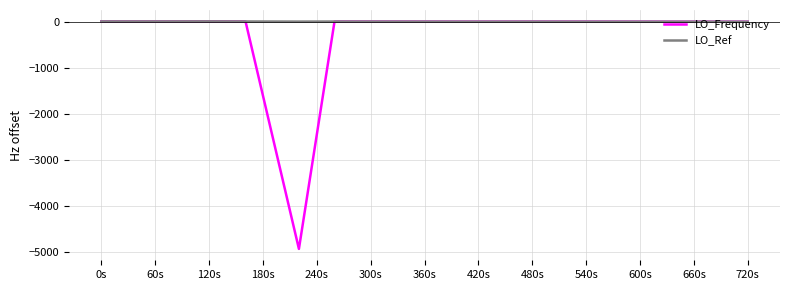

Which series has the largest range (max minus min)?

LO_Frequency